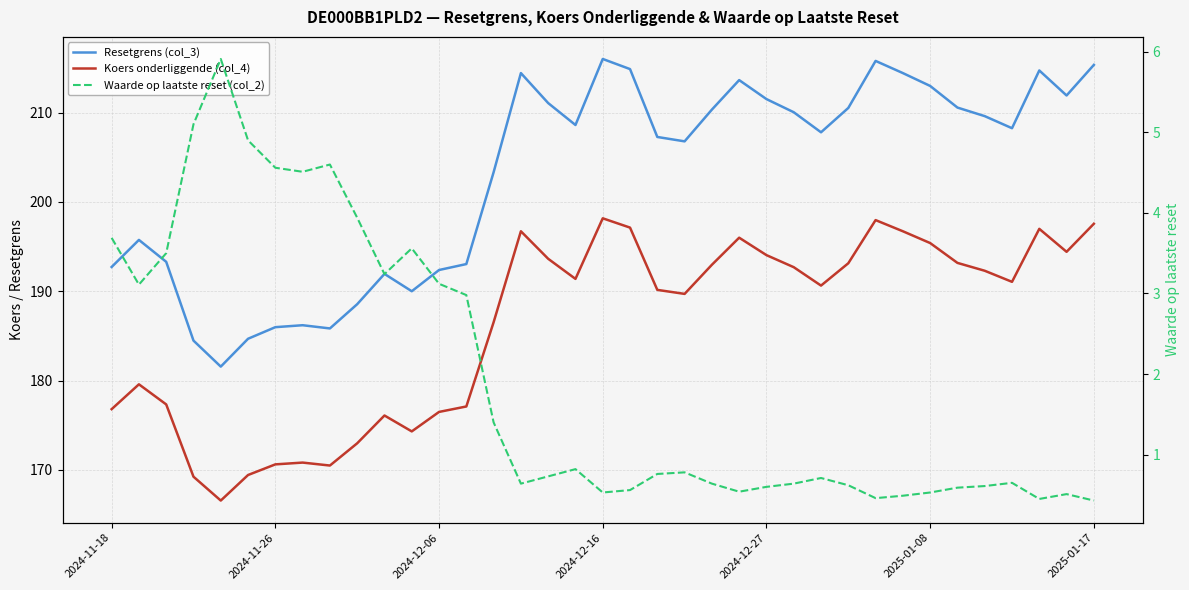

What is the sum of the Resetgrens (col_3) values at 24 and 14?

414.8